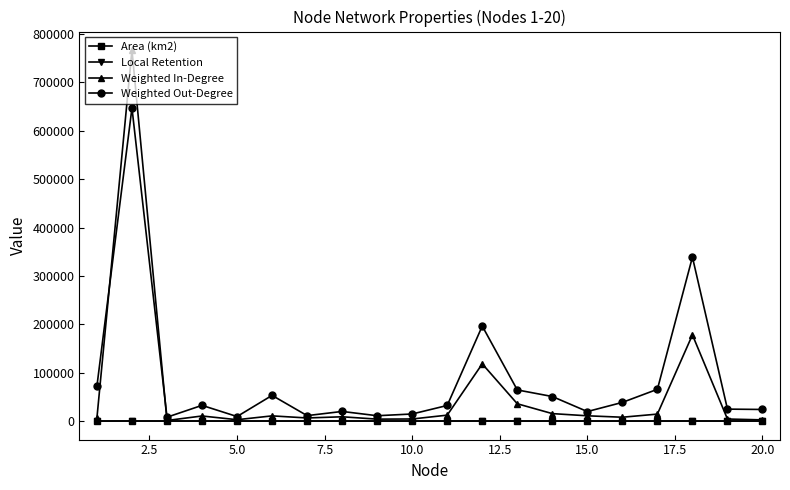

In Local Retention, how many points are higher than both neighbors (excluding endpoints)?

5